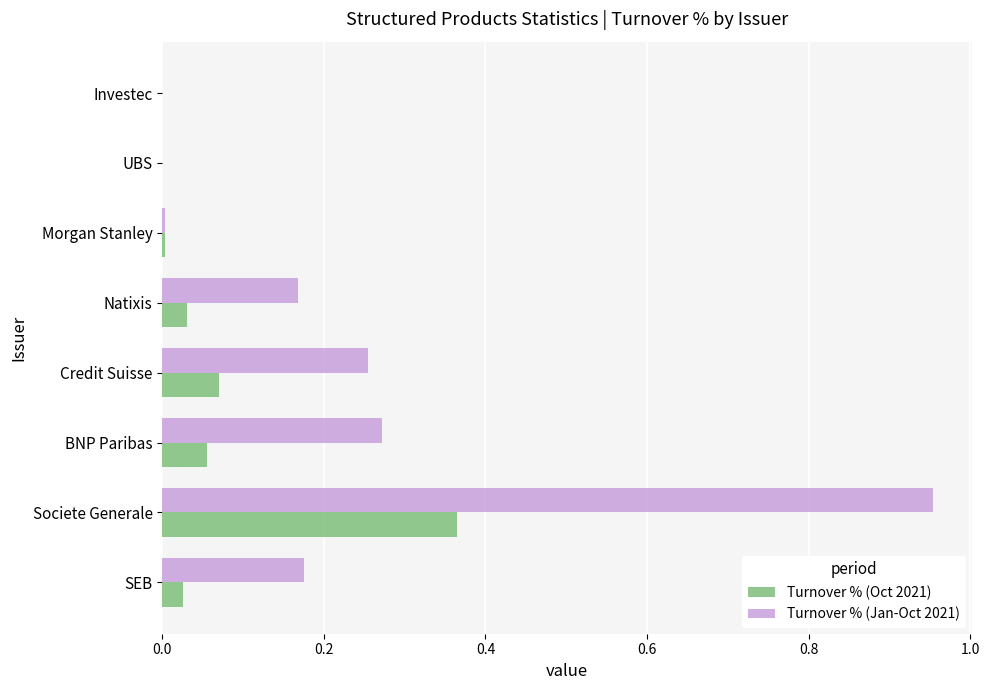

Is the value of Turnover % (Jan-Oct 2021) at SEB greater than the value of Turnover % (Oct 2021) at Investec?

Yes